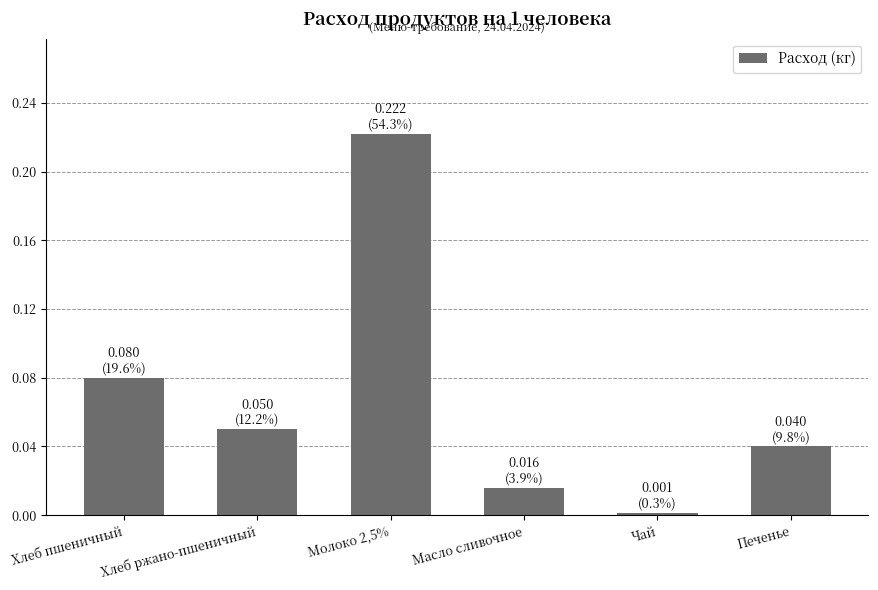

List the labels in order of value, smallest first.

Чай, Масло сливочное, Печенье, Хлеб ржано-пшеничный, Хлеб пшеничный, Молоко 2,5%